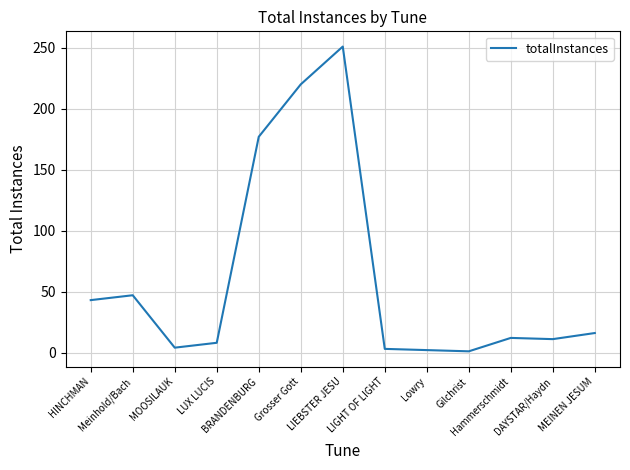

What is the sum of all values?

795